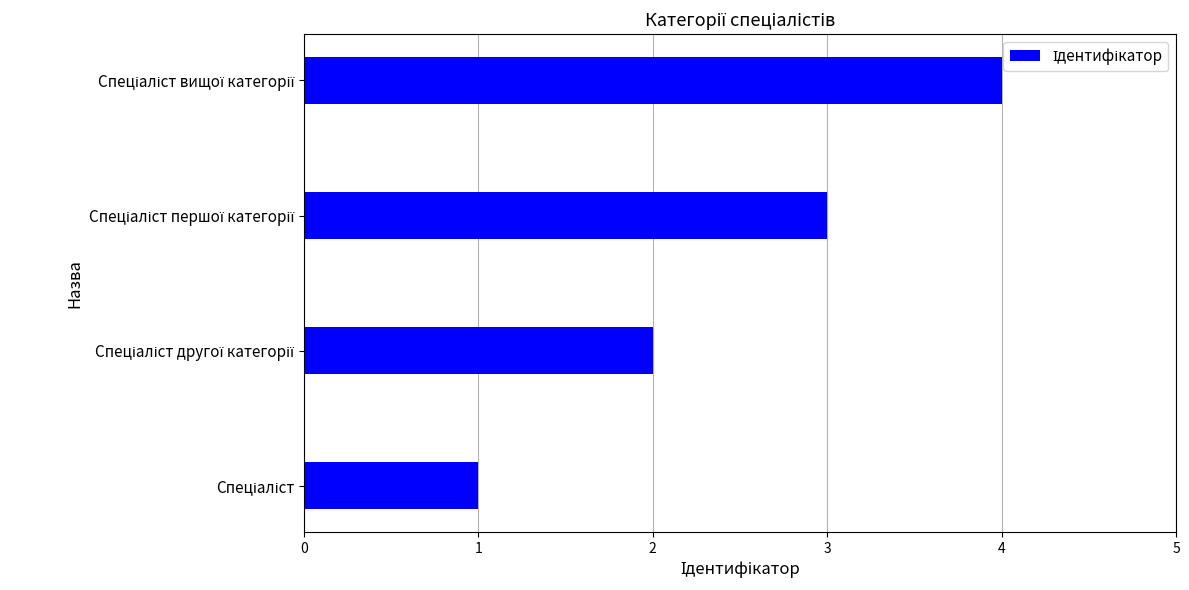

What is the difference between the maximum and minimum values?

3